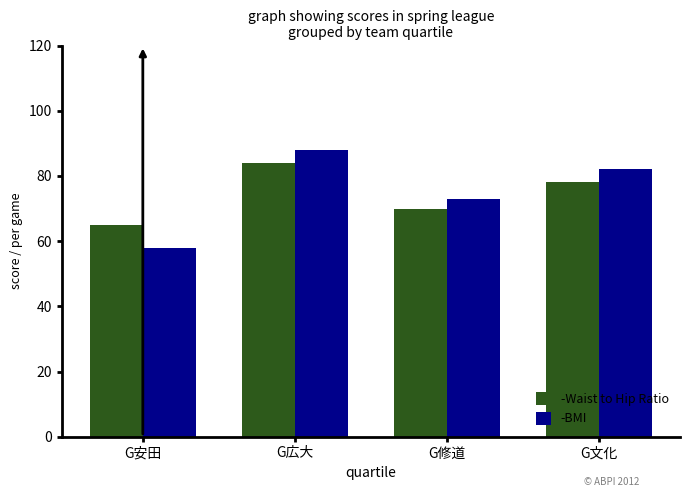

Which series has the largest total across all categories?

-BMI